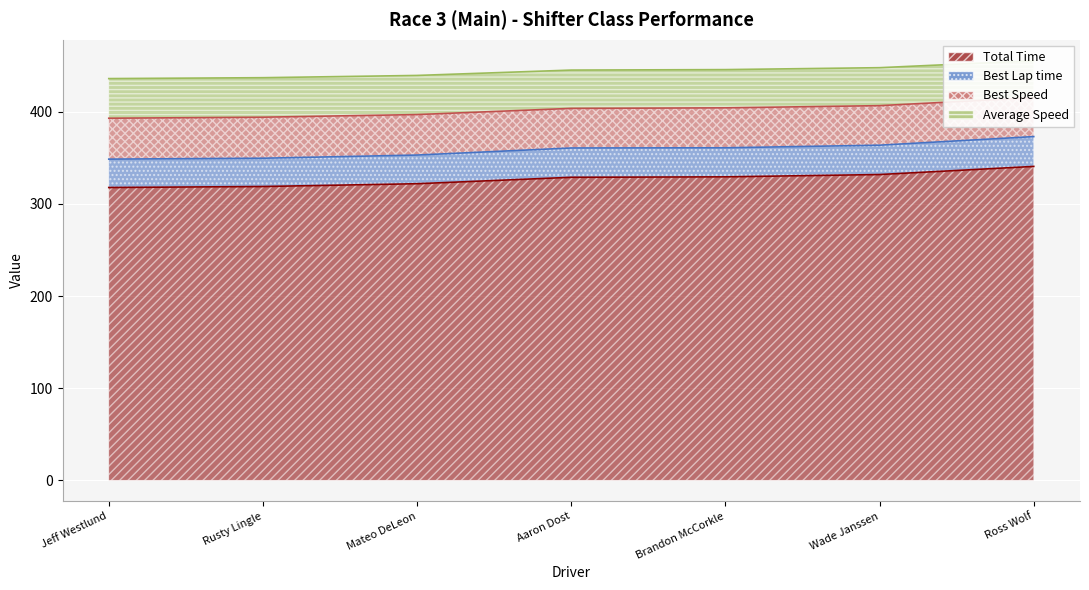

True or false: Total Time has more than 0 interior local peaks.

False